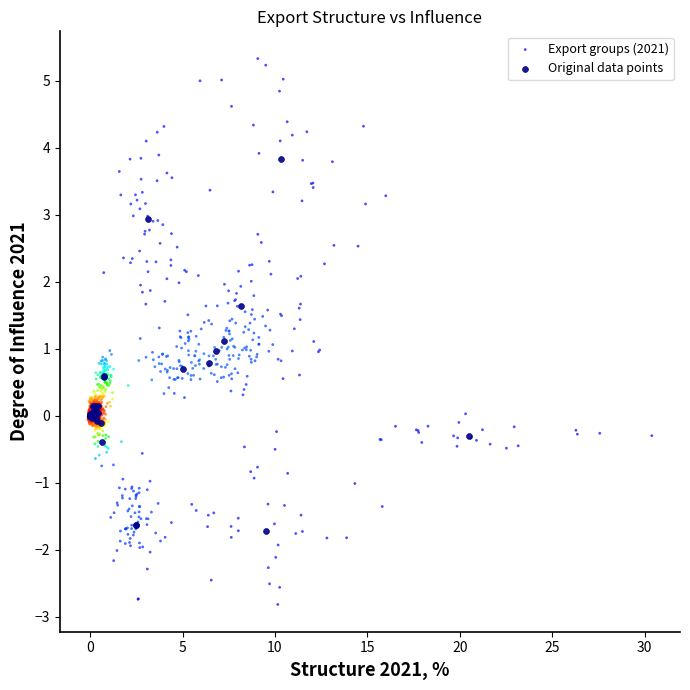

Which series reaches the minimum Y coordinate?

Export groups (2021)